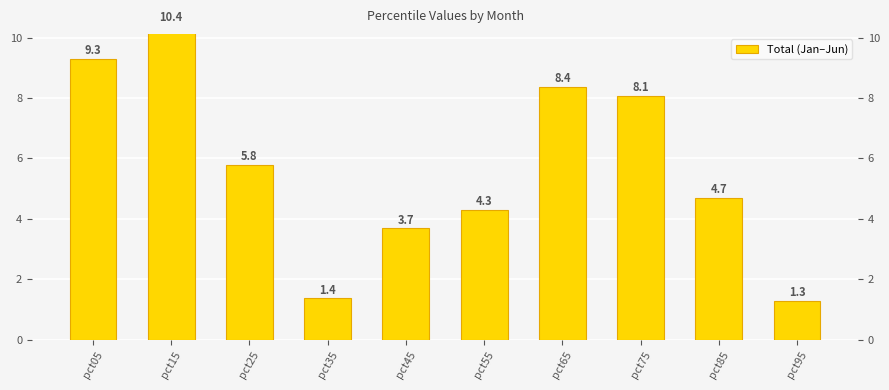

True or false: the data shows 12.9 at pct65.

False